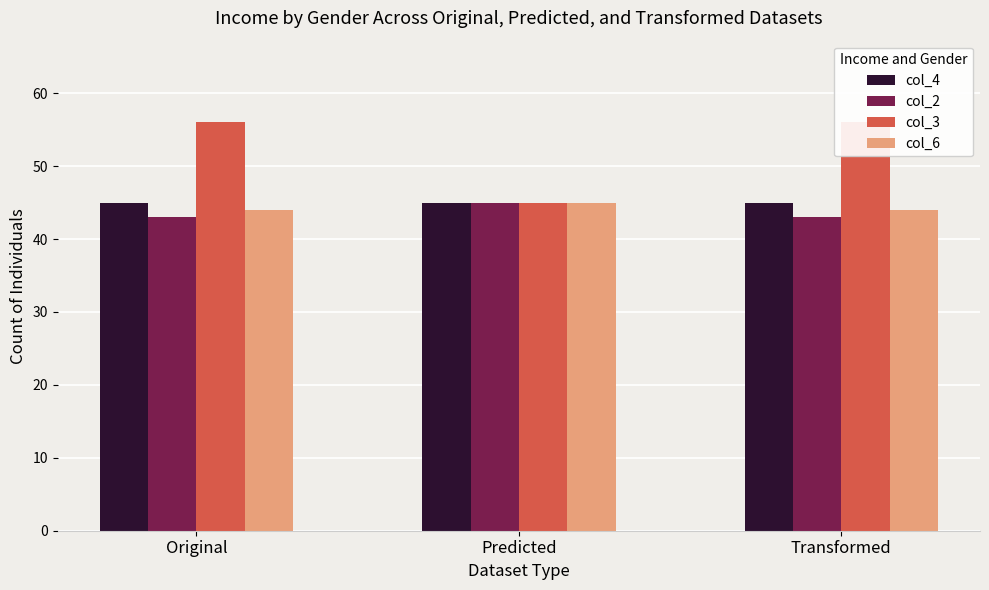

What is the label of the 1st bar from the left?

Original